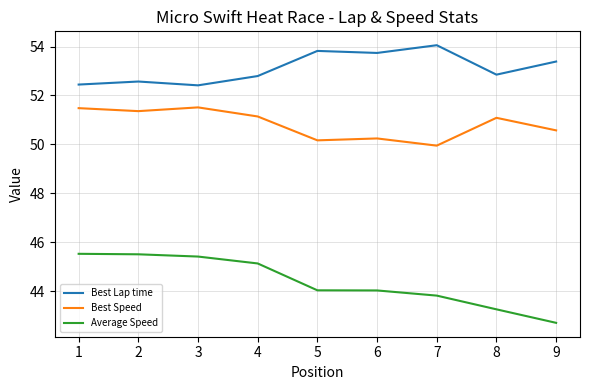

What is the minimum value shown in the chart?

42.7